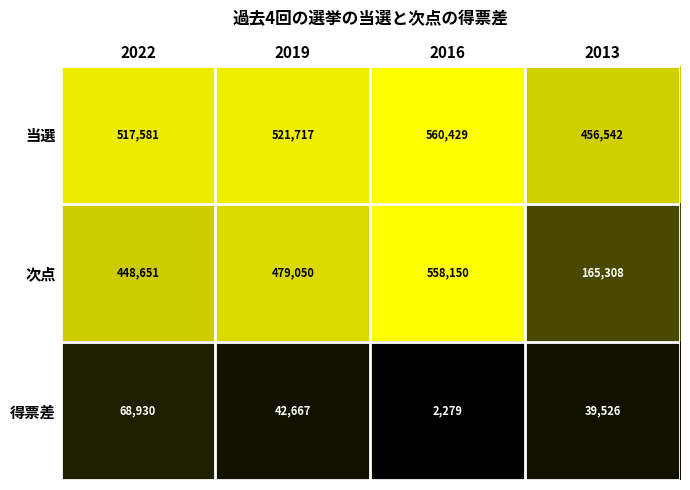

What is the sum of the 次点 values at 2013 and 2022?

613959